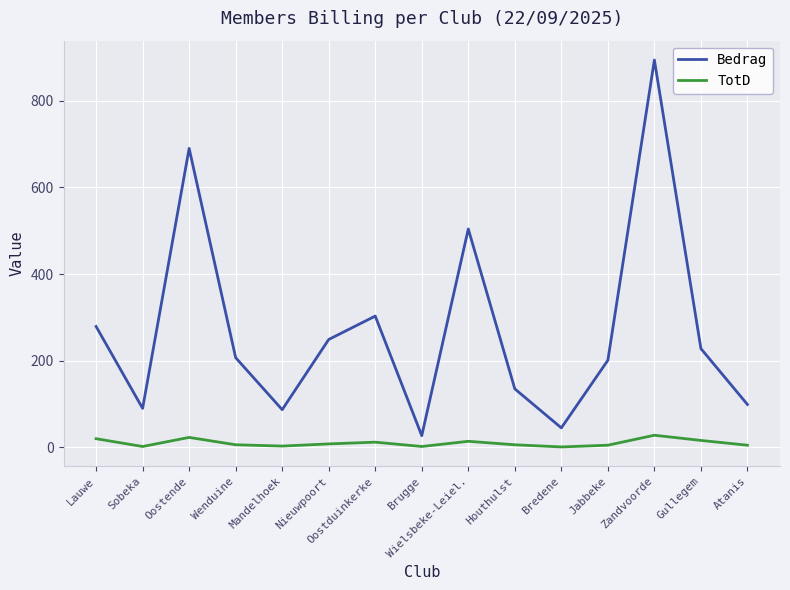

Between Houthulst and Zandvoorde, which series saw the biggest shift?

Bedrag